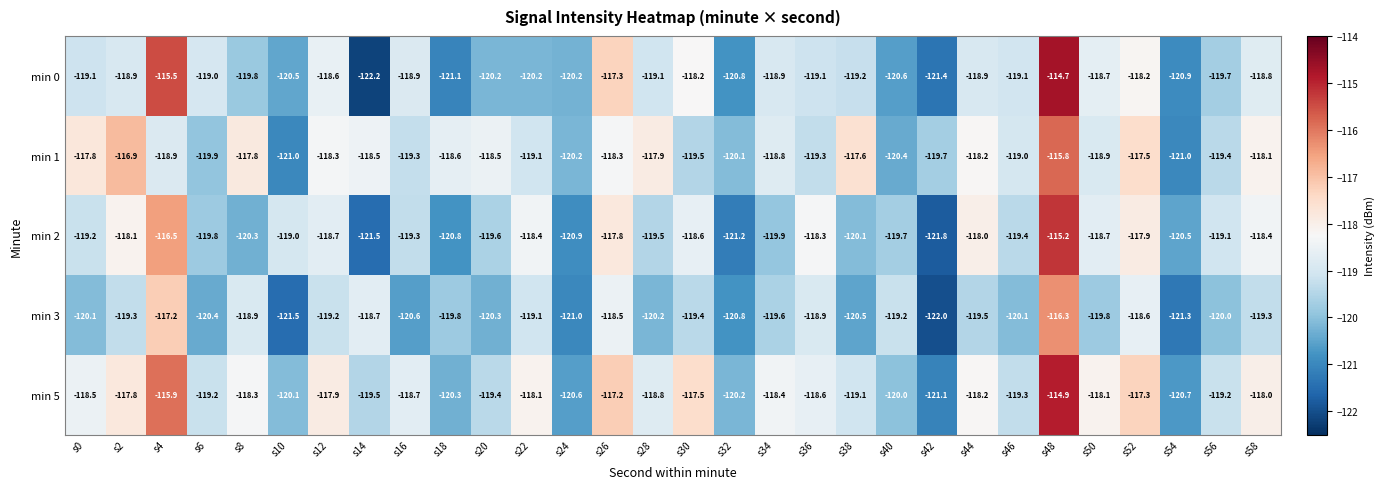

What is the difference between the maximum and minimum values in the min 2 series?

6.6